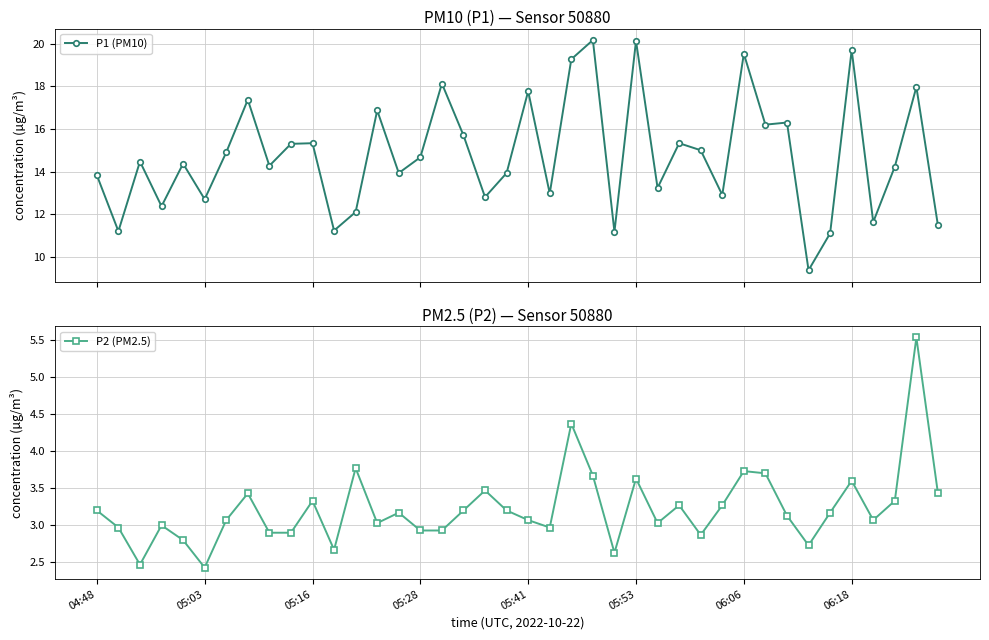

What is the value of the P1 (PM10) point at the 14th from the left?

16.9